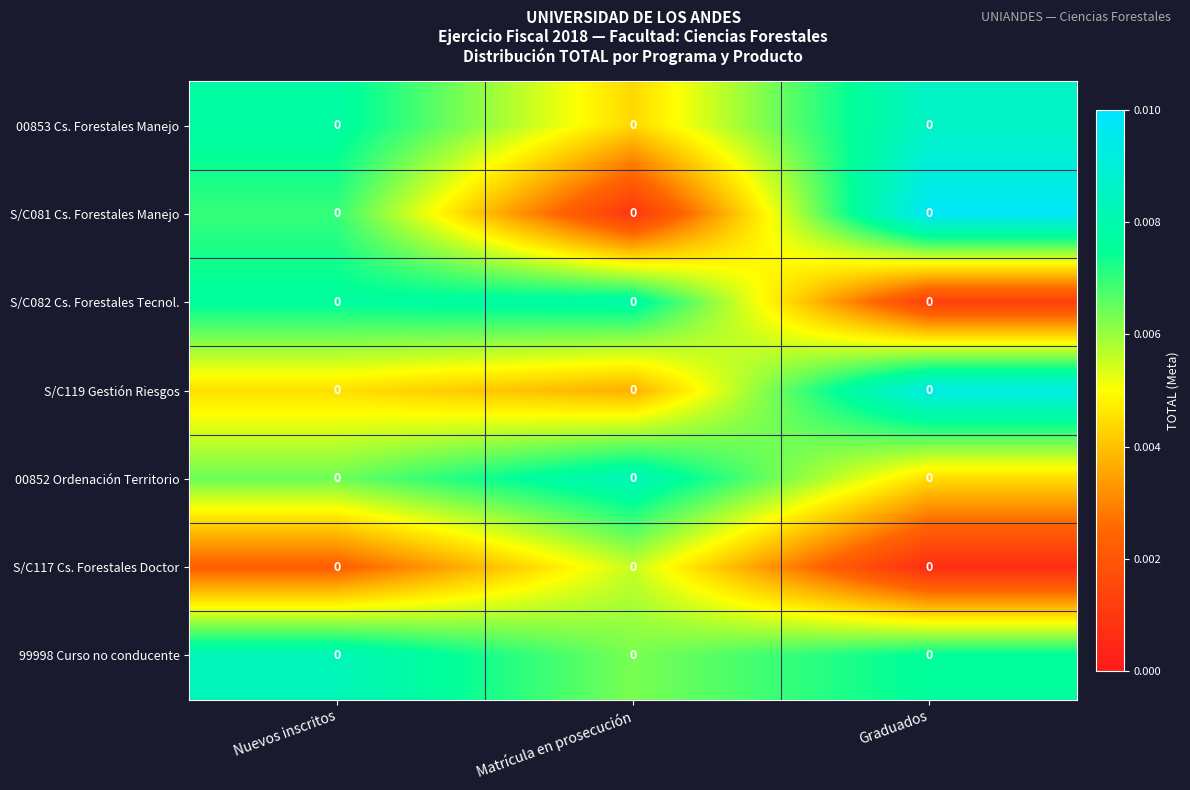

Reading right to left, extract all data points from this chart.

00853 Cs. Forestales Manejo: Graduados=0.0	Matrícula en prosecución=0.0	Nuevos inscritos=0.0
S/C081 Cs. Forestales Manejo: Graduados=0.0	Matrícula en prosecución=0.0	Nuevos inscritos=0.0
S/C082 Cs. Forestales Tecnol.: Graduados=0.0	Matrícula en prosecución=0.0	Nuevos inscritos=0.0
S/C119 Gestión Riesgos: Graduados=0.0	Matrícula en prosecución=0.0	Nuevos inscritos=0.0
00852 Ordenación Territorio: Graduados=0.0	Matrícula en prosecución=0.0	Nuevos inscritos=0.0
S/C117 Cs. Forestales Doctor: Graduados=0.0	Matrícula en prosecución=0.0	Nuevos inscritos=0.0
99998 Curso no conducente: Graduados=0.0	Matrícula en prosecución=0.0	Nuevos inscritos=0.0